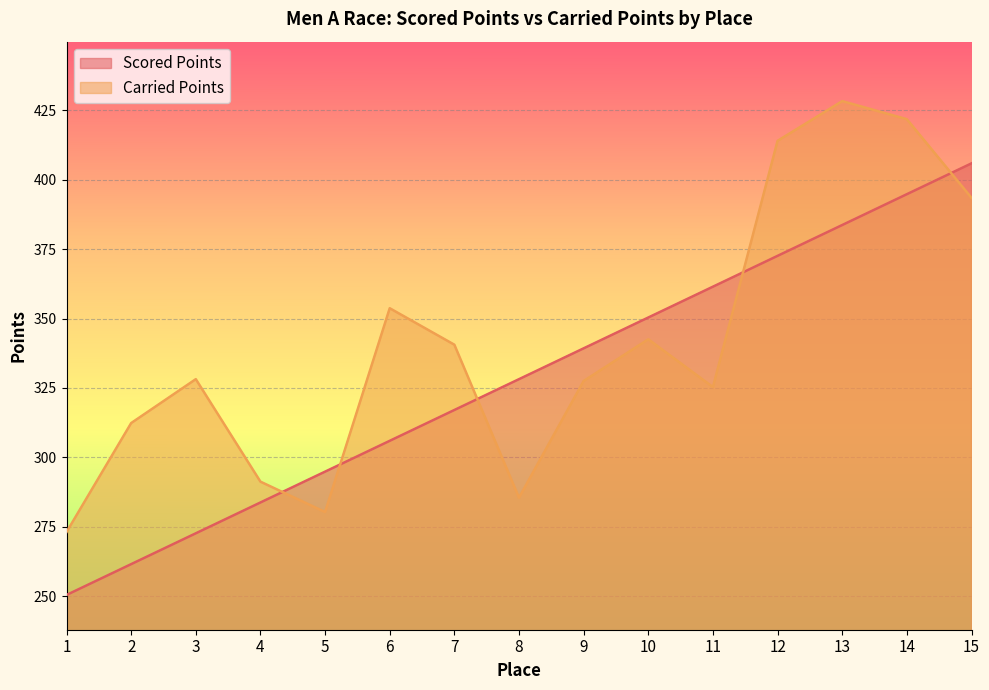

Reading left to right, what are all the values shown in this chart?

Scored Points: 1=250.4	2=261.5	3=272.7	4=283.8	5=294.9	6=306.0	7=317.1	8=328.2	9=339.3	10=350.4	11=361.5	12=372.6	13=383.7	14=394.8	15=405.9
Carried Points: 1=273.1	2=312.4	3=328.2	4=291.3	5=280.3	6=353.7	7=340.6	8=285.5	9=327.5	10=342.5	11=325.3	12=414.0	13=428.3	14=421.8	15=393.5